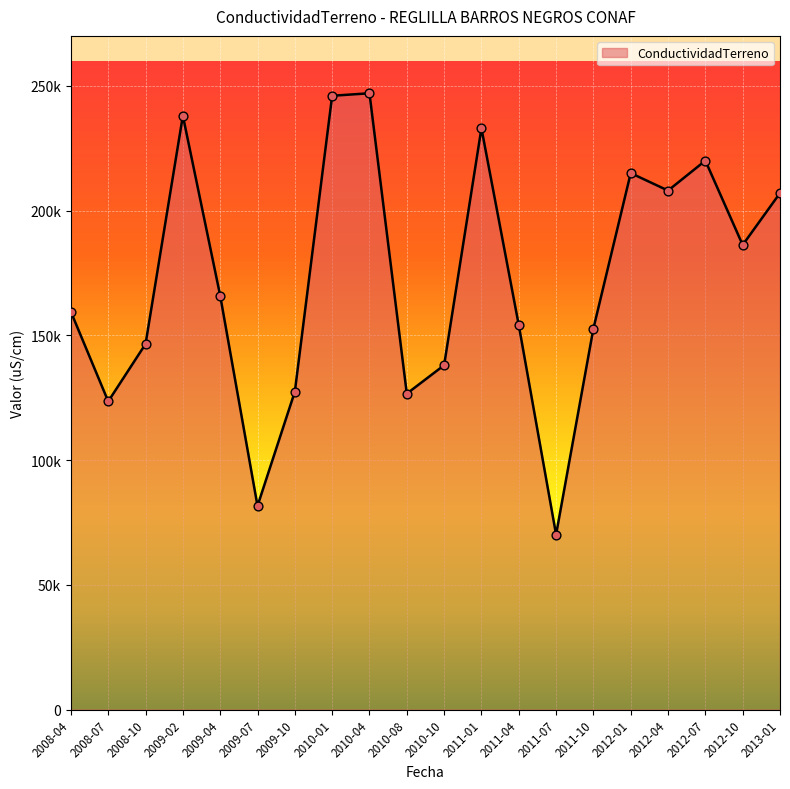

Does the chart have visible grid lines?

Yes